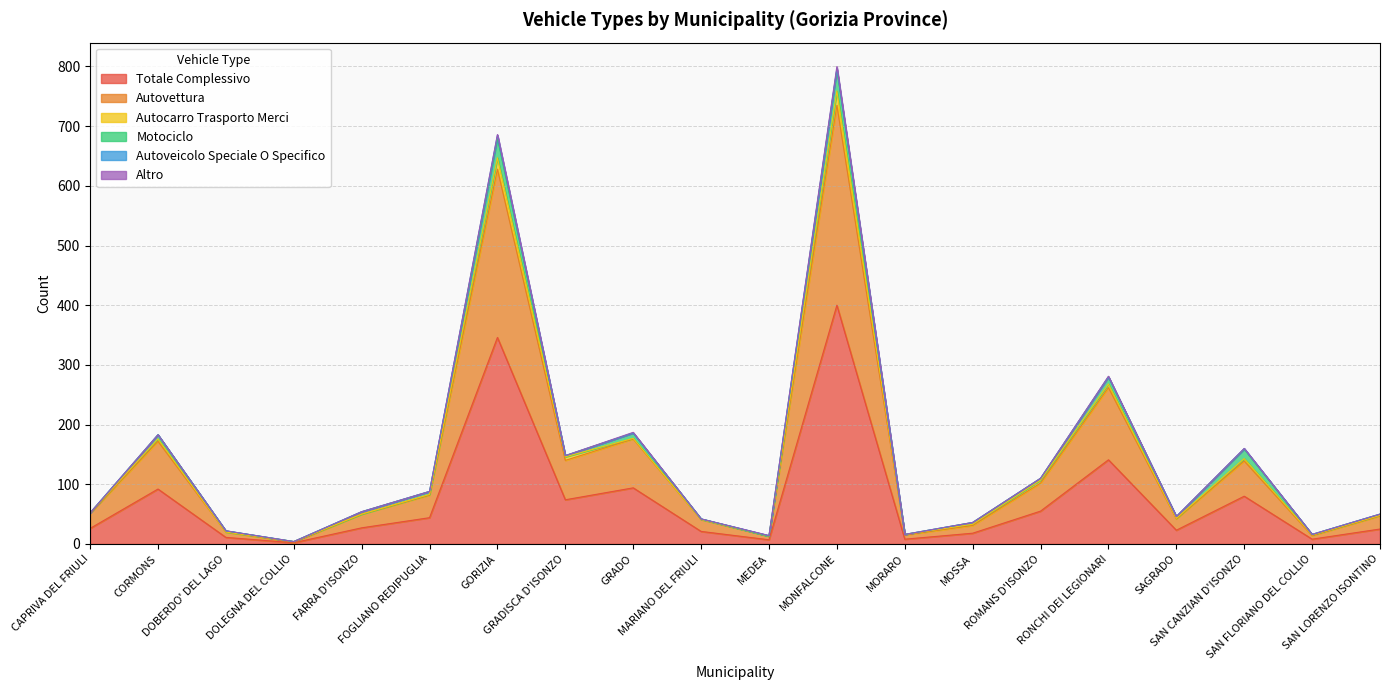

Is the value of altro at FOGLIANO REDIPUGLIA greater than the value of autocarro_trasporto_merci at CAPRIVA DEL FRIULI?

No